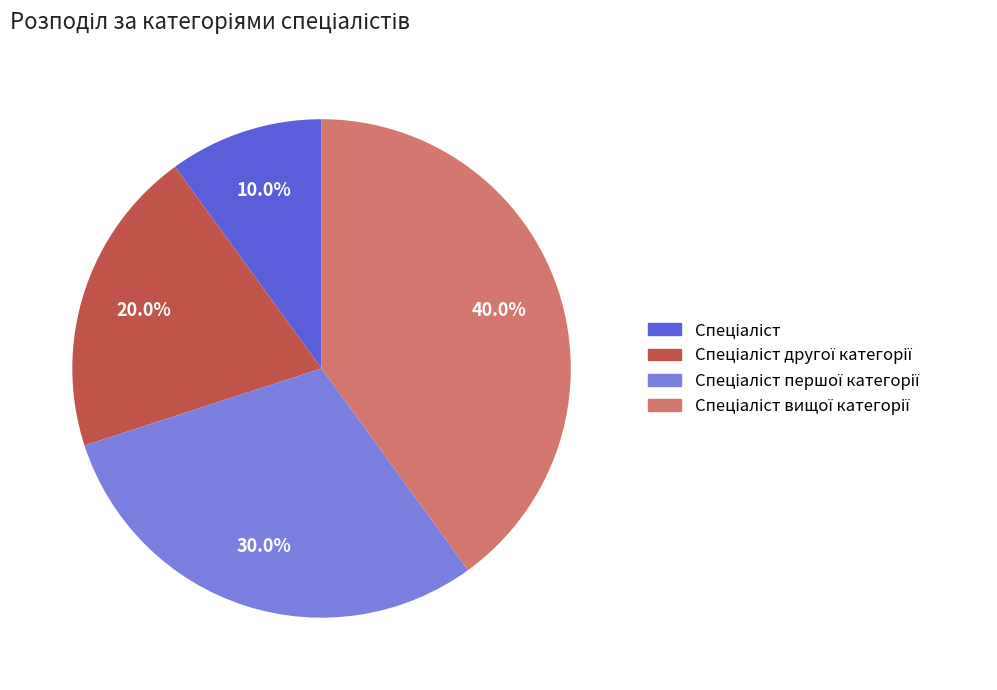

Does any single category account for the majority?

No